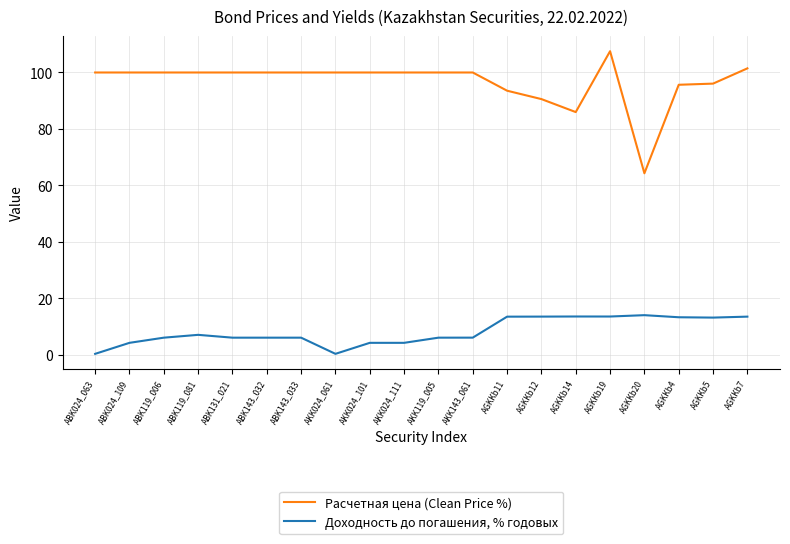

True or false: Доходность до погашения, % годовых has a value of 6.1 at ABK143_033.

True